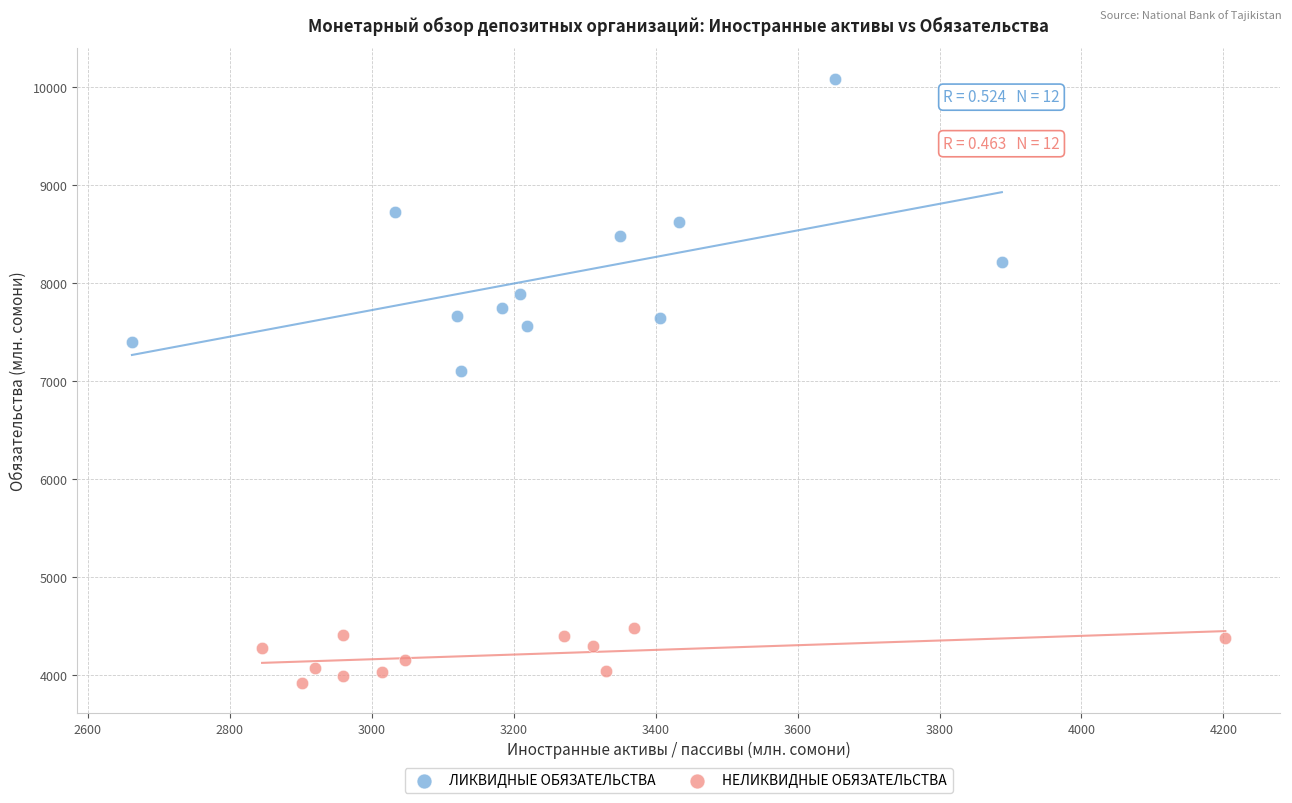

Which series reaches the maximum Y coordinate?

ЛИКВИДНЫЕ ОБЯЗАТЕЛЬСТВА